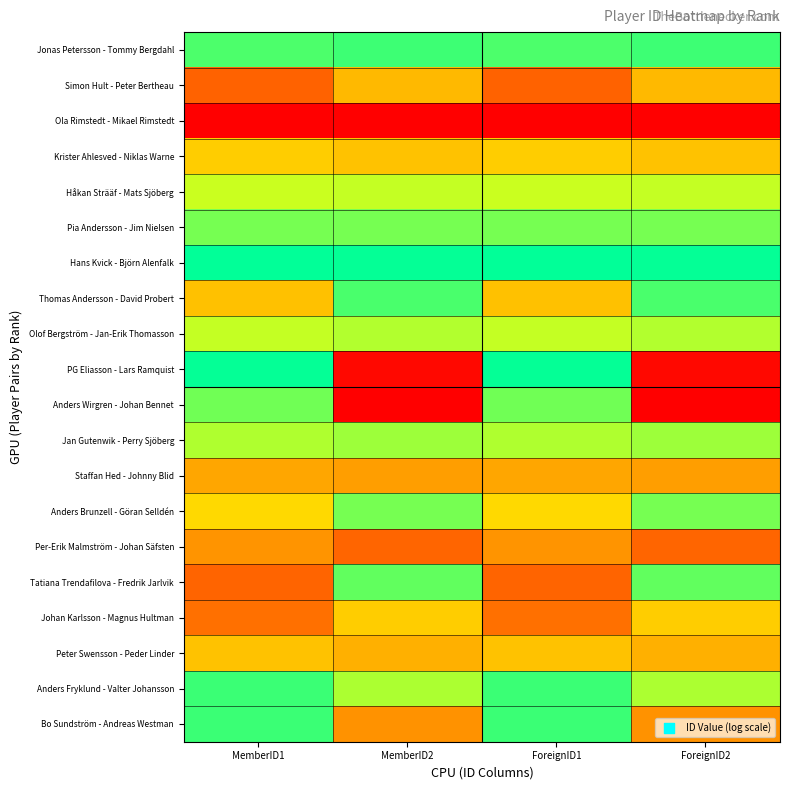

Count the number of data series in this chart.

20